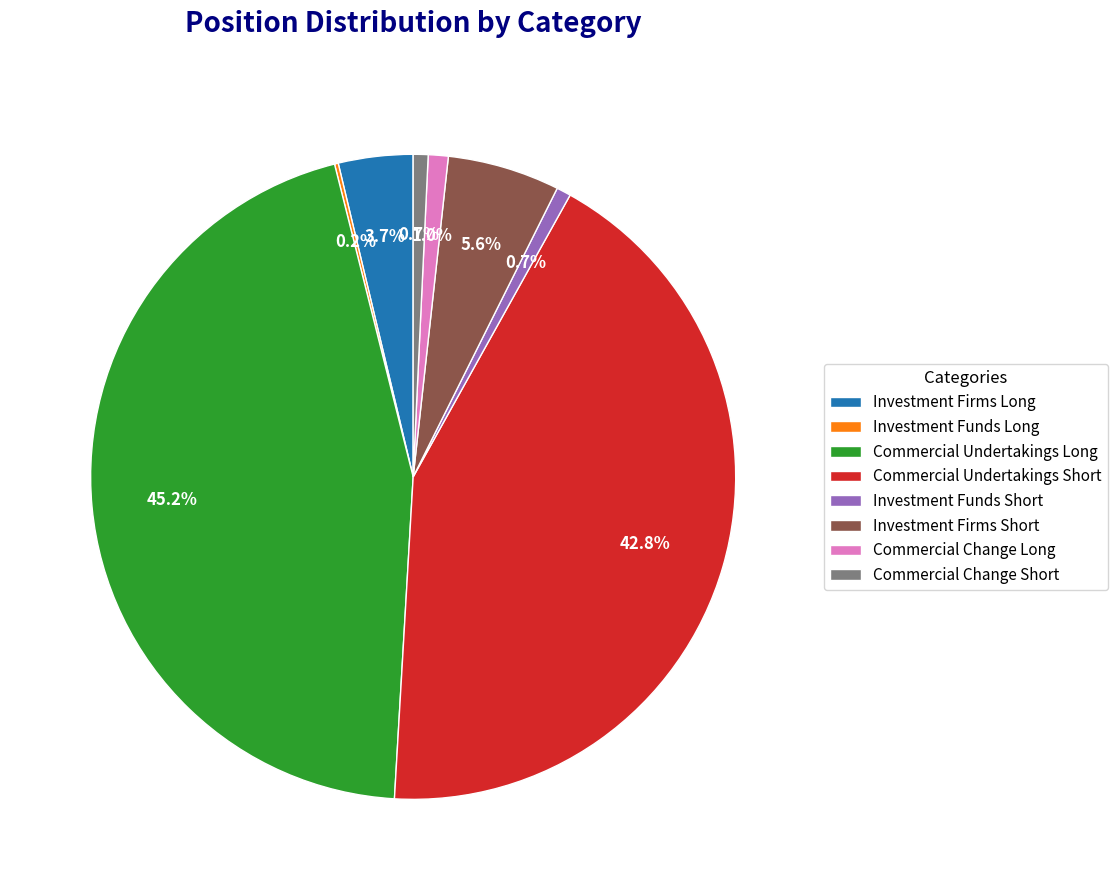

The Investment Firms Short slice represents 6% of the pie. True or false?

True